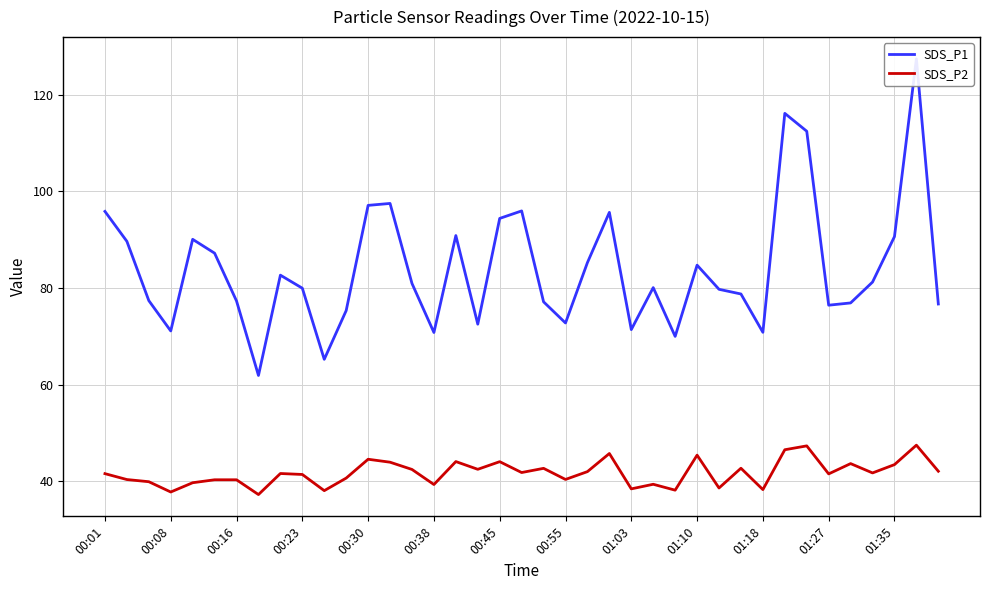

Which series has the widest spread of values?

SDS_P1